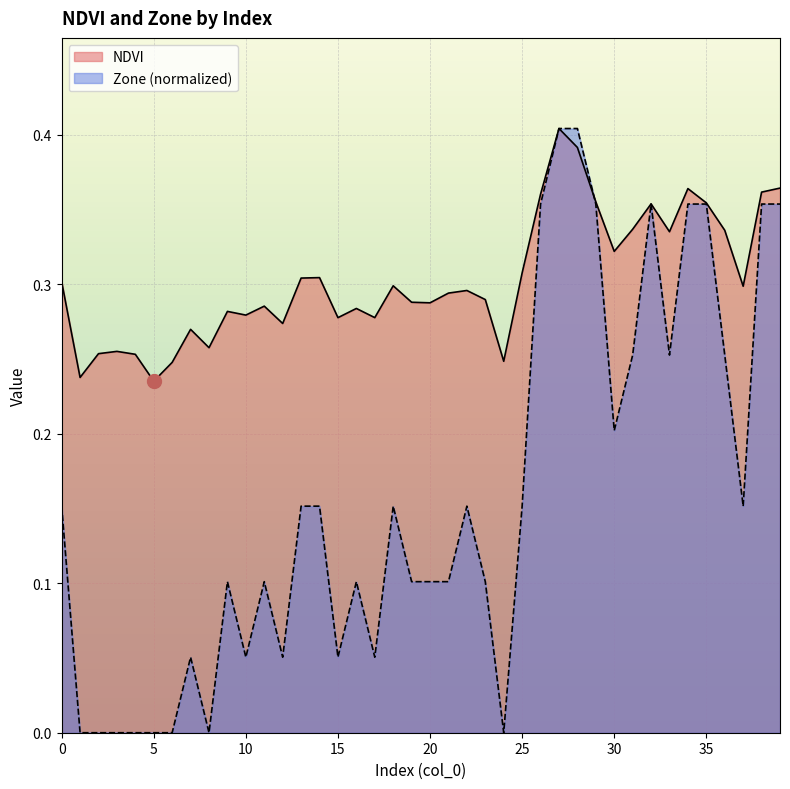

How many positive values does the Zone series have?

32